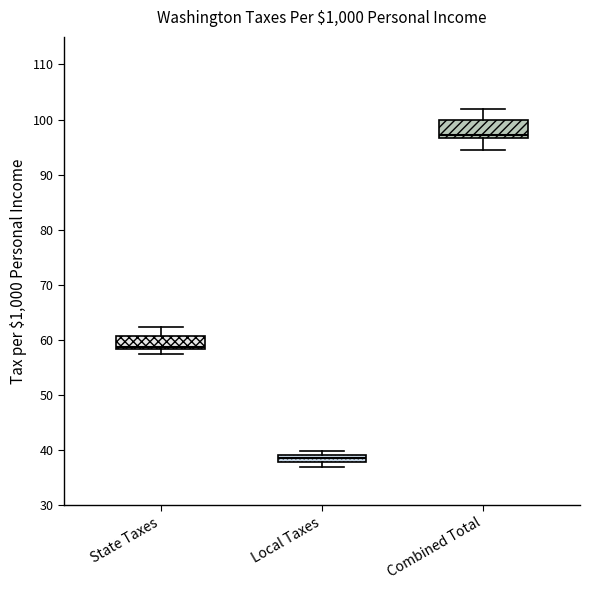

Which box has the highest median line?

Combined Total